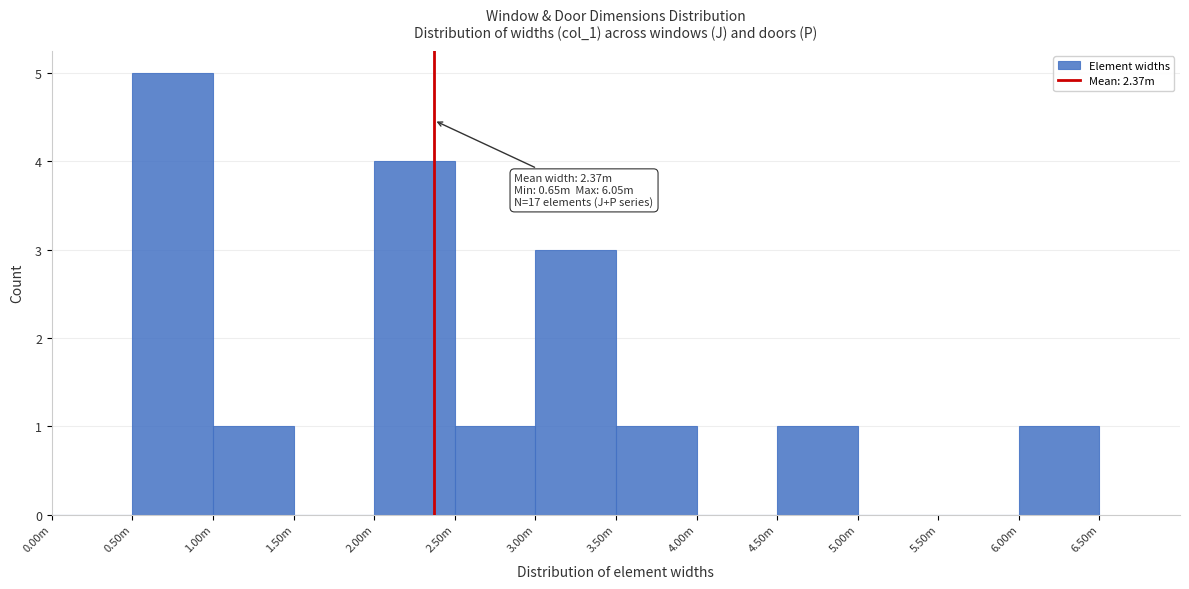

Reading left to right, list all the values displayed in this chart.

0.00m=0	0.50m=5	1.00m=1	1.50m=0	2.00m=4	2.50m=1	3.00m=3	3.50m=1	4.00m=0	4.50m=1	5.00m=0	5.50m=0	6.00m=1